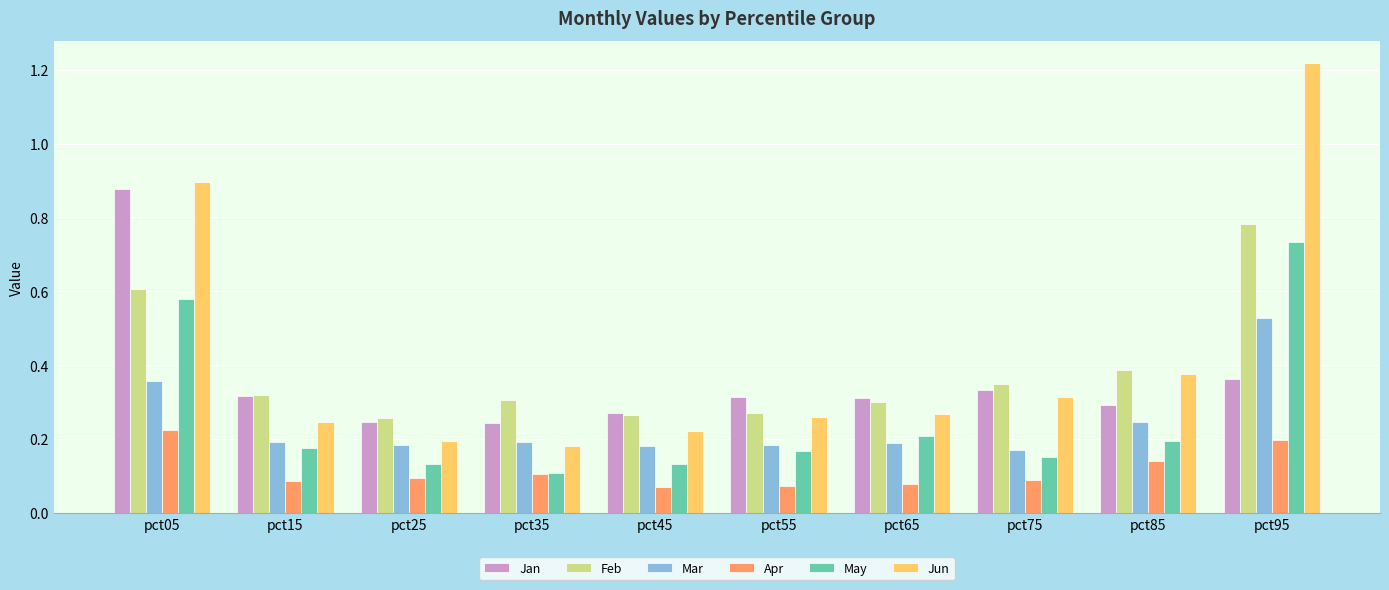

What is the sum of all Jun values?

4.2